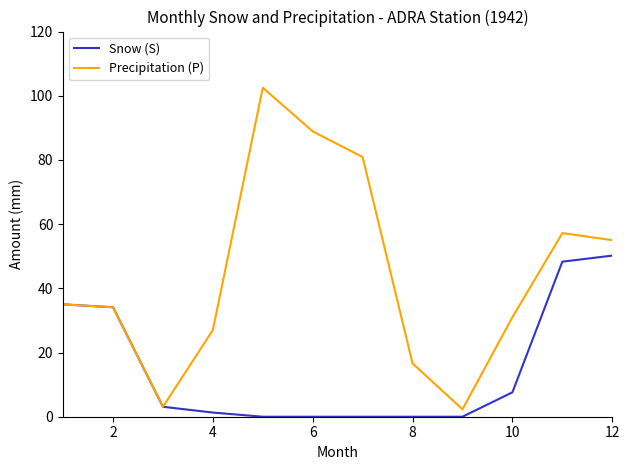

Which series has the largest total across all categories?

Precipitation (P)